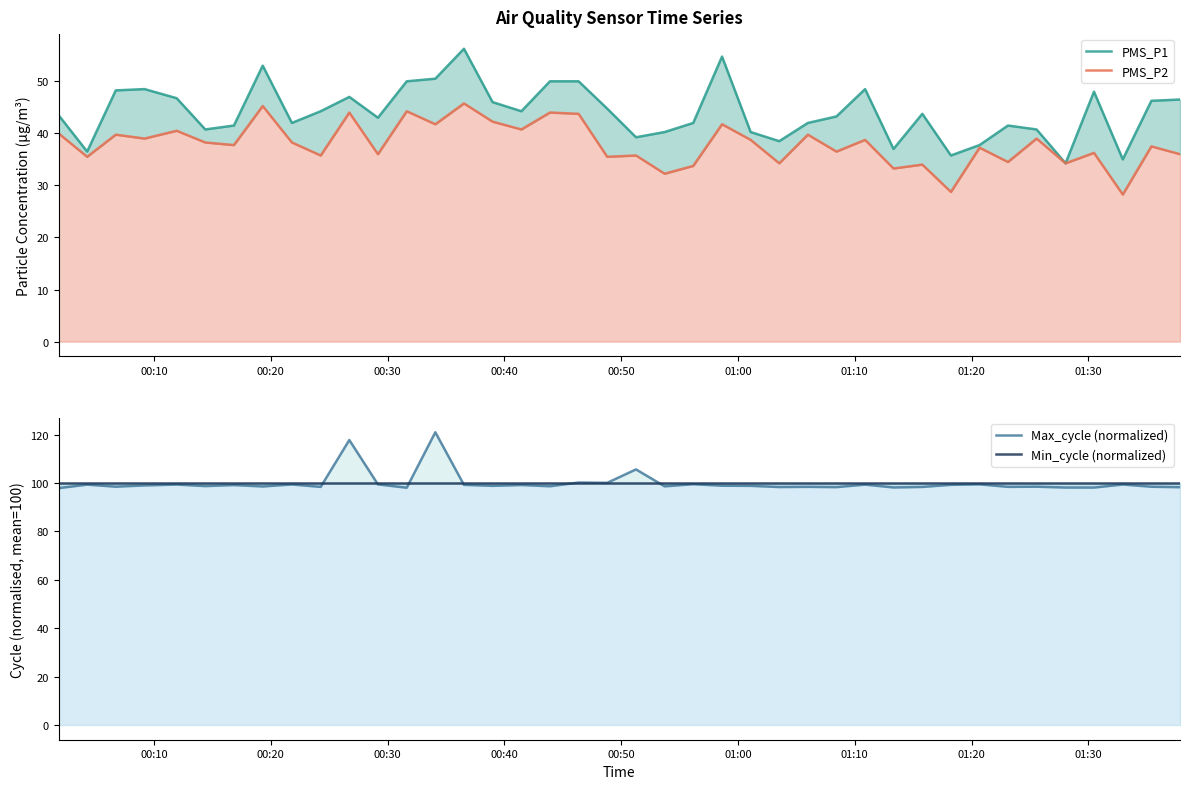

Which series has the widest spread of values?

Max_cycle (normalized)